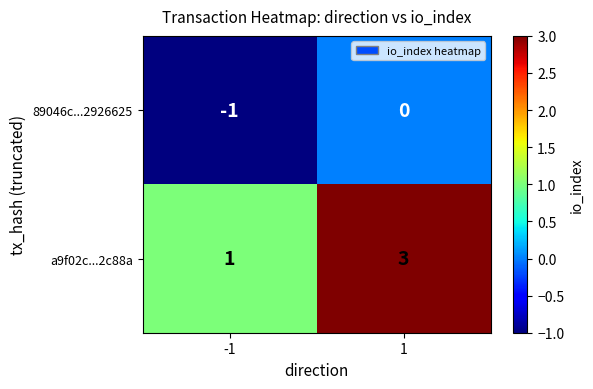

What is the total value across all series at 1?

3